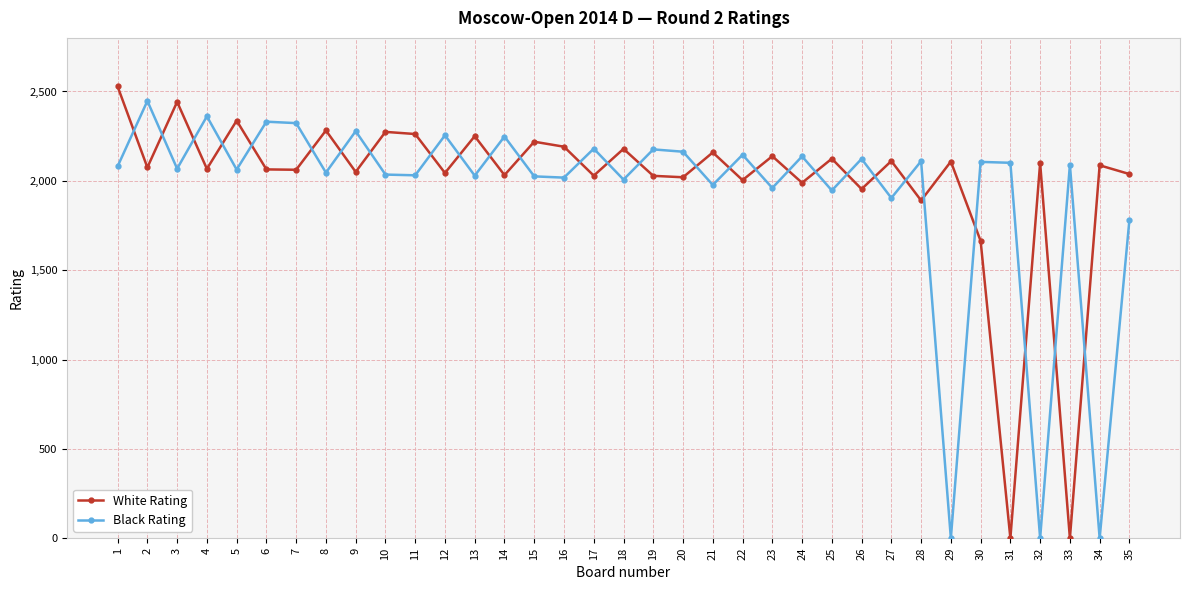

Where does the White Rating series first go above 2075?

1